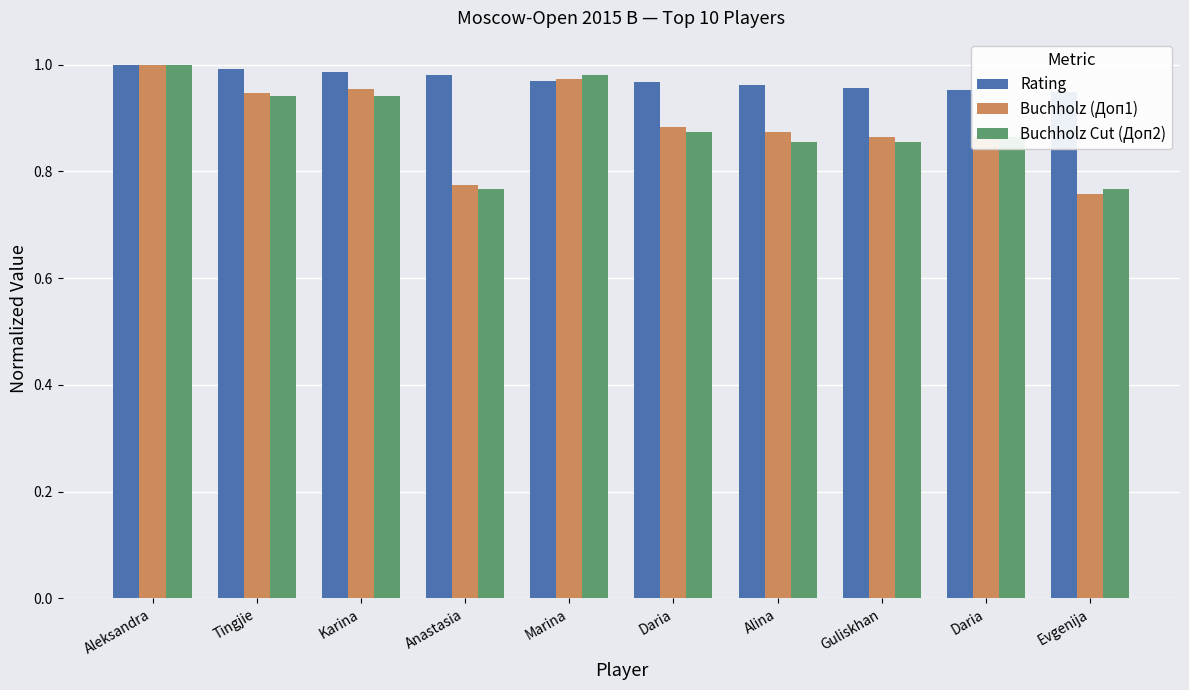

How many groups of bars are there?

10